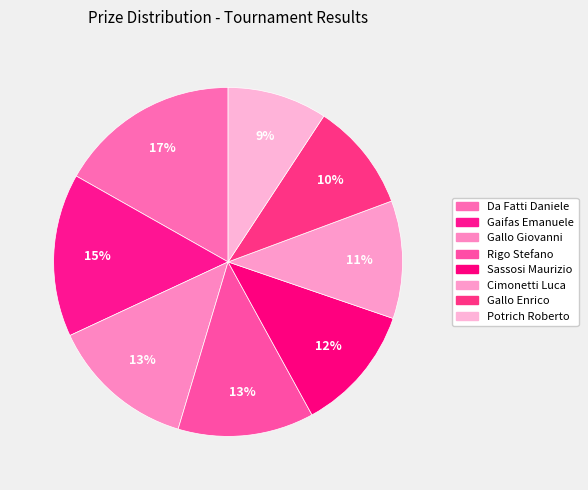

To the nearest percent, what portion does Sassosi Maurizio represent?

12%